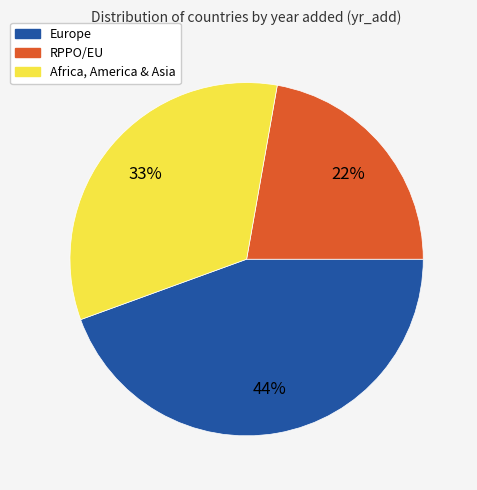

How many segments does this pie chart have?

3